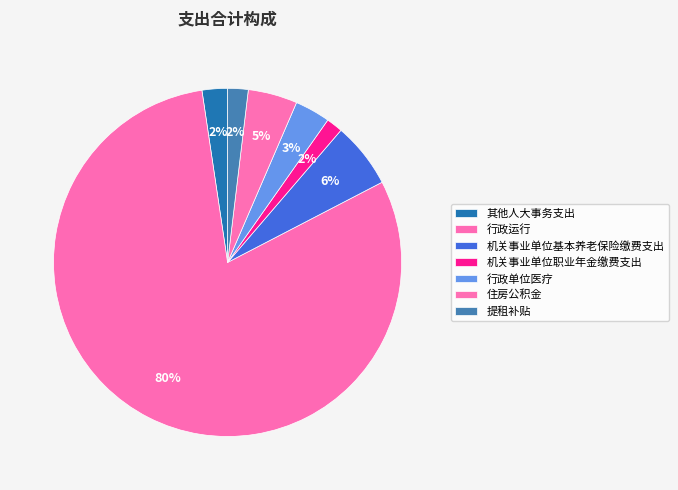

What is the majority slice?

行政运行